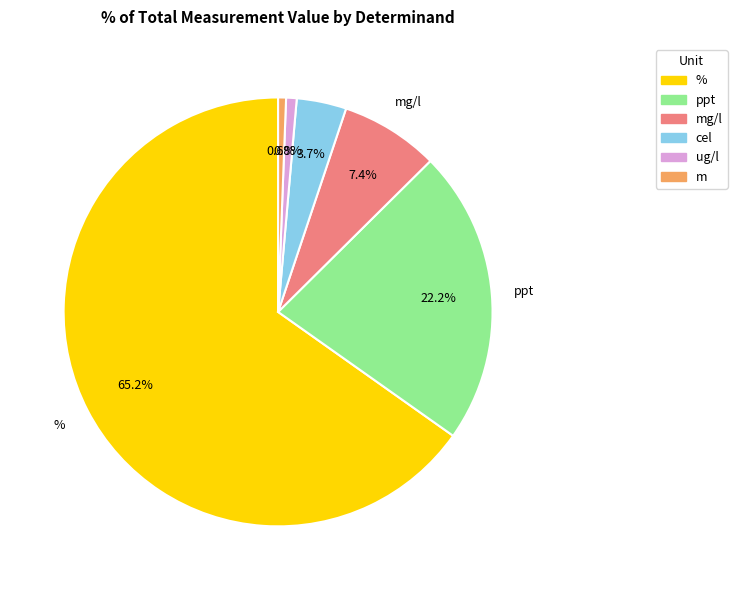

Do % and ug/l together represent more than half of the pie?

Yes